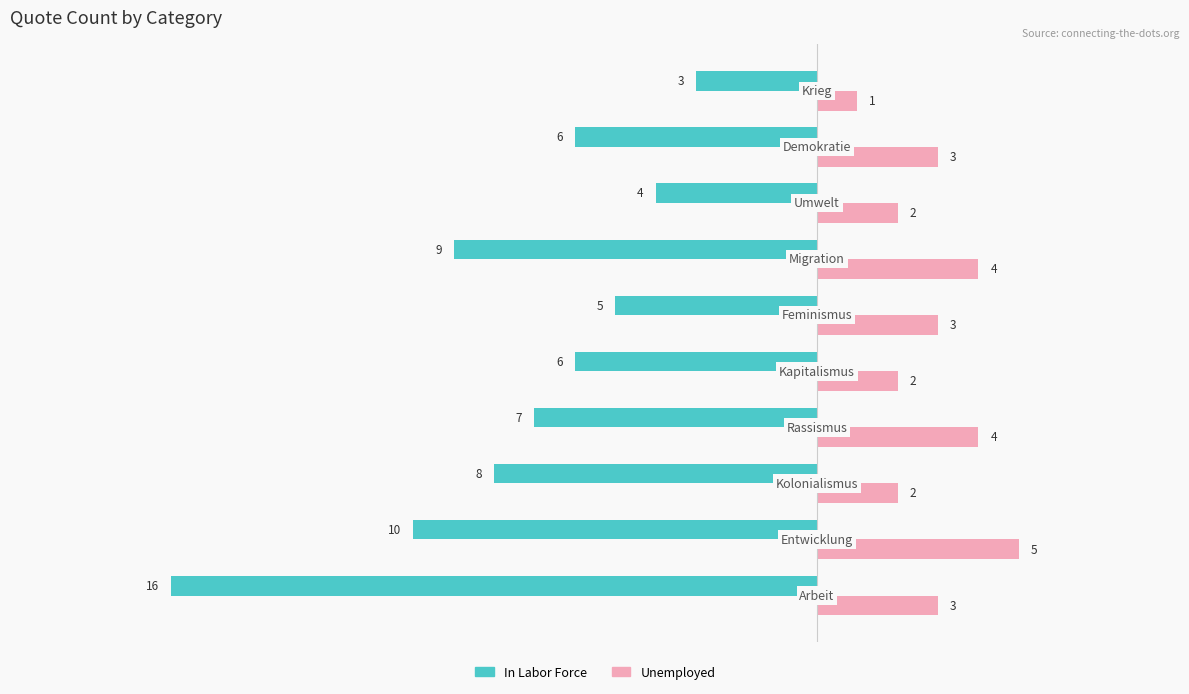

Which series has the largest range (max minus min)?

In Labor Force